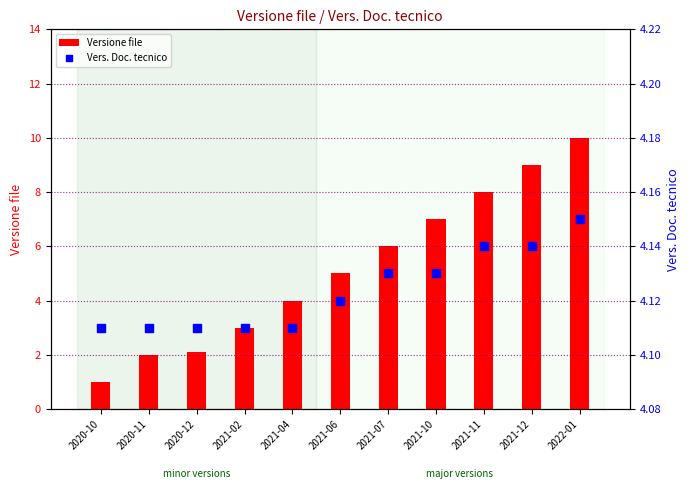

At which category is the sum across all series the highest?

2022-01